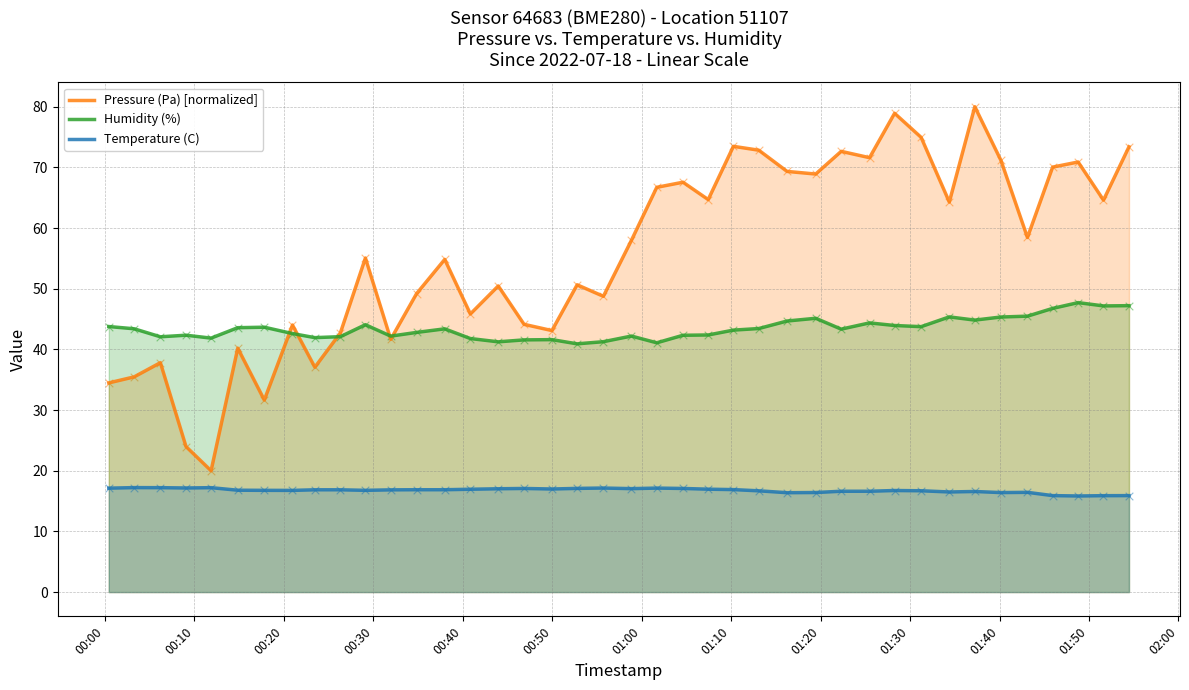

Which series has the widest spread of Y values?

Pressure (Pa) [normalized]